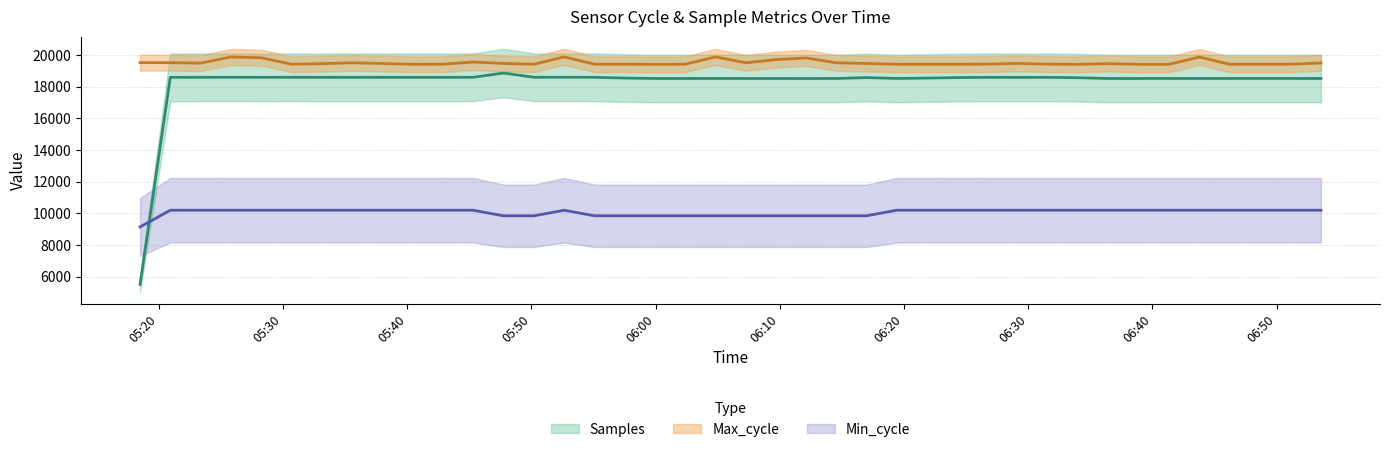

What is the label of the 16th point from the right?

2023/10/15 06:16:58